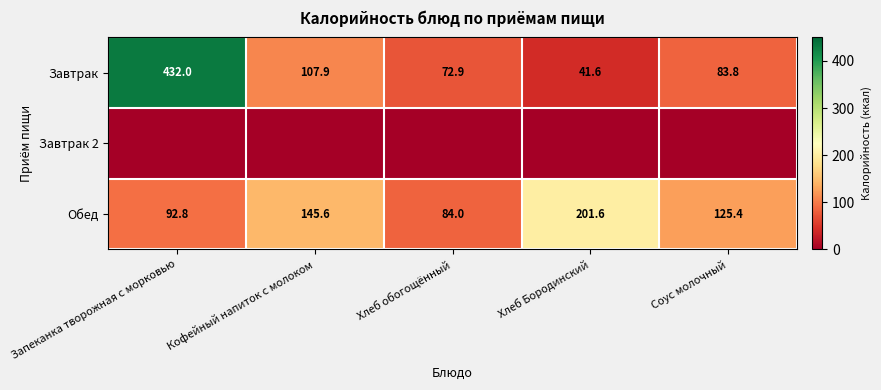

What is the difference between the maximum and minimum values in the Обед series?

117.6